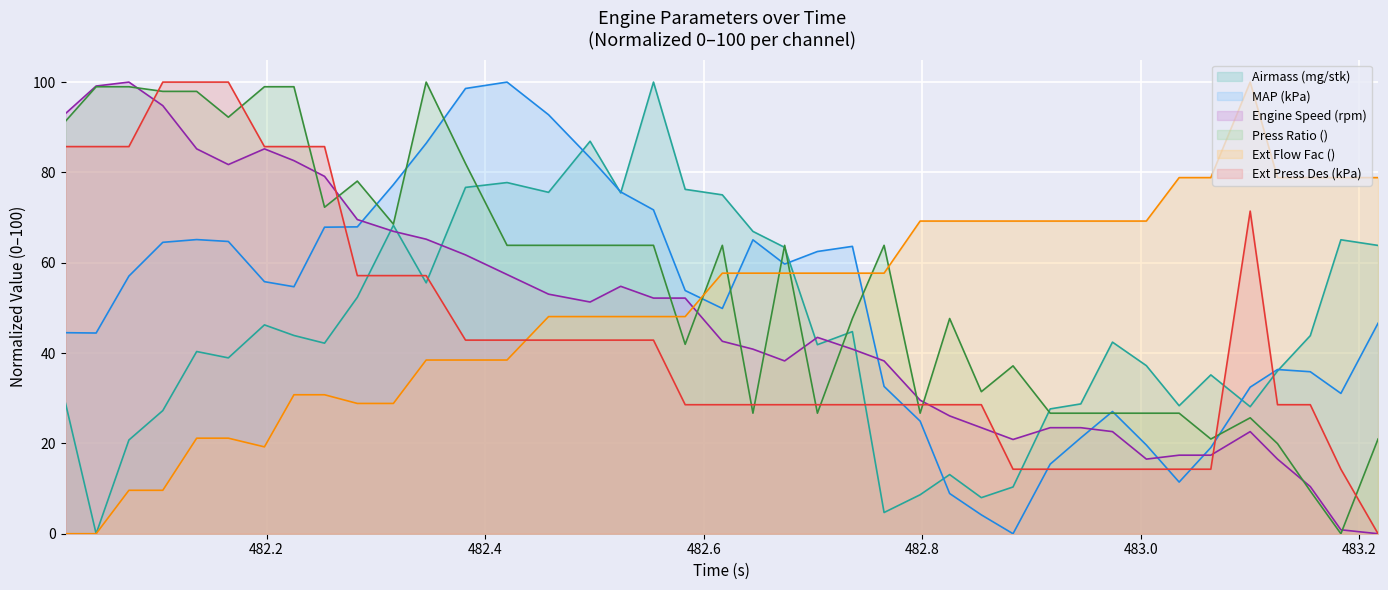

What is the average value of the MAP (kPa) (line) series?

49.8